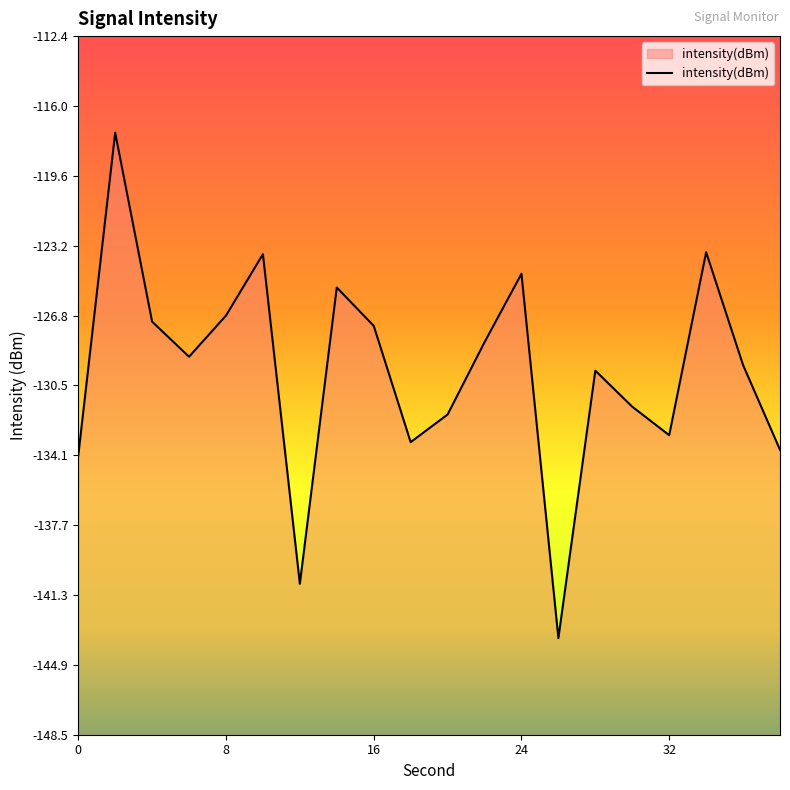

The chart shows a value of -133.0 at 32. True or false?

True